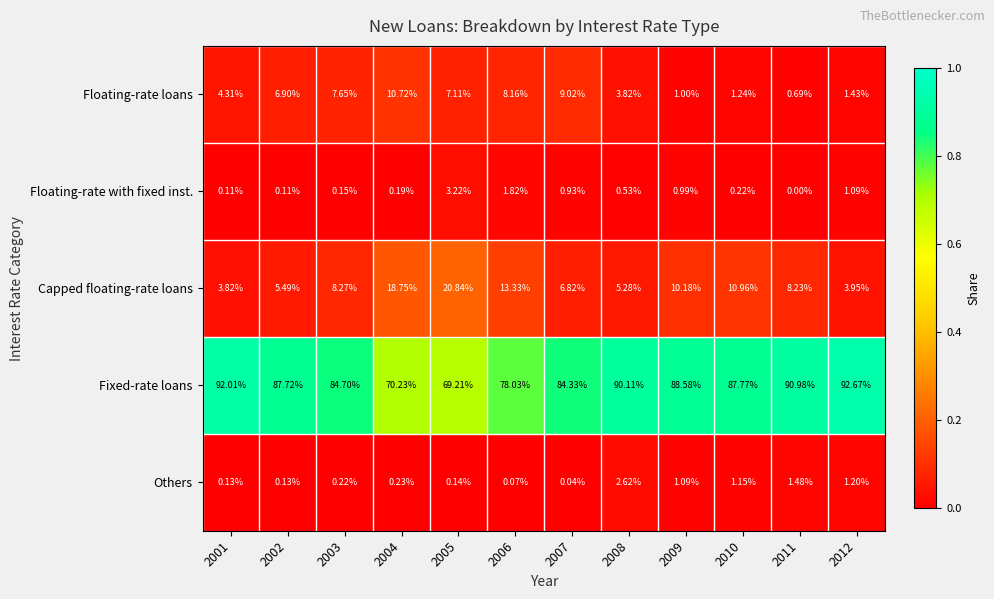

Which series has the largest range (max minus min)?

Fixed-rate loans